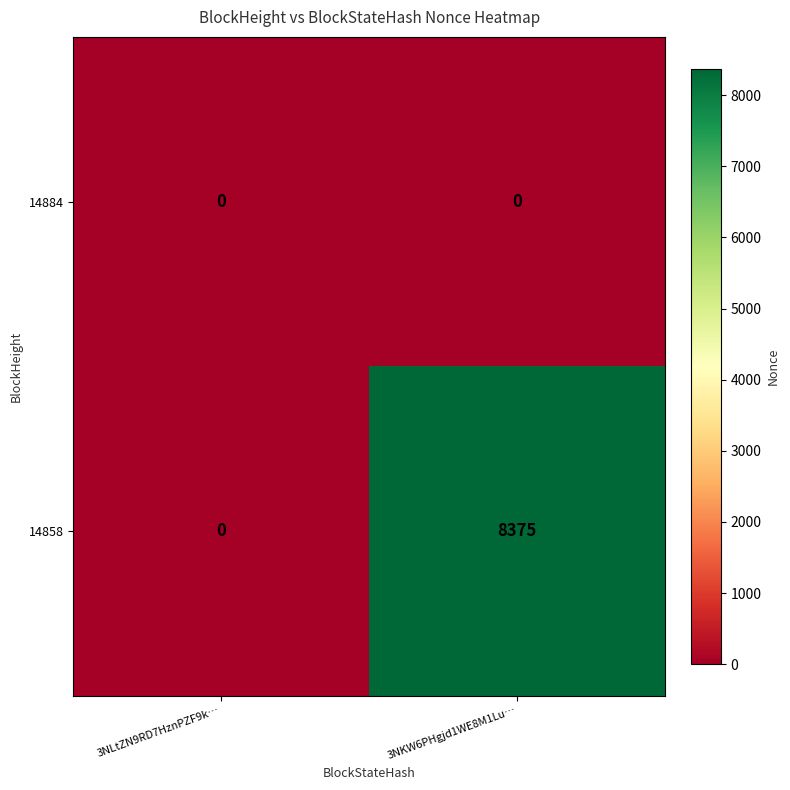

Count the number of categories in the chart.

2